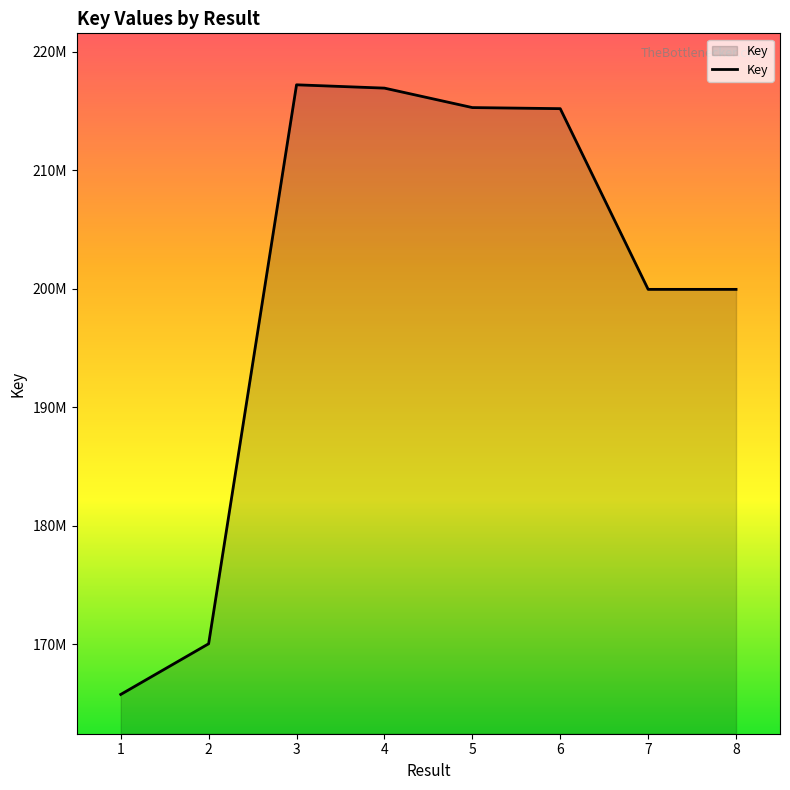

At which category does the data reach its first local valley?

7